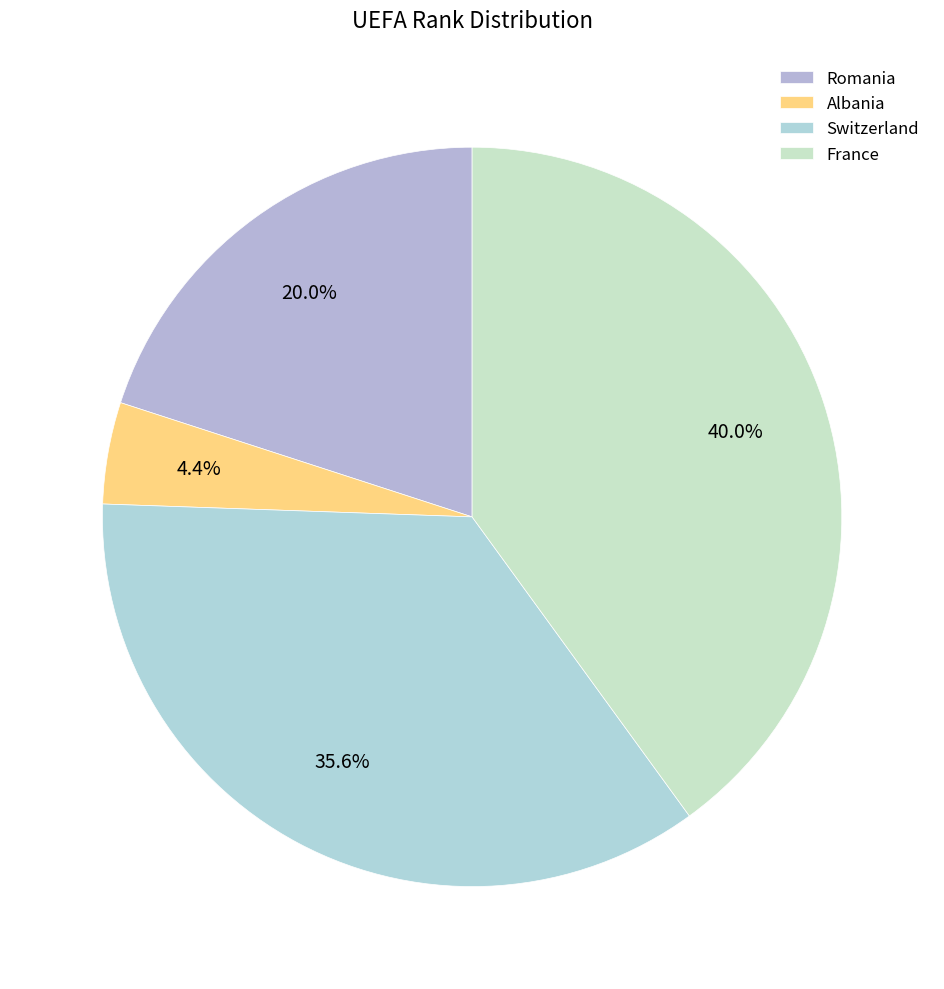

To the nearest percent, what is the difference between the largest and smallest slice percentages?

36%